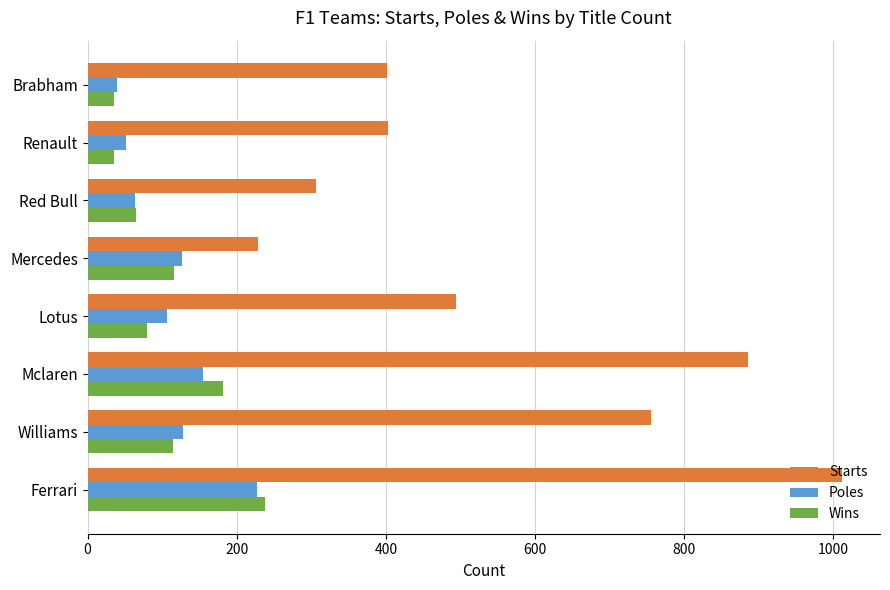

What is the average value of the Wins series?

108